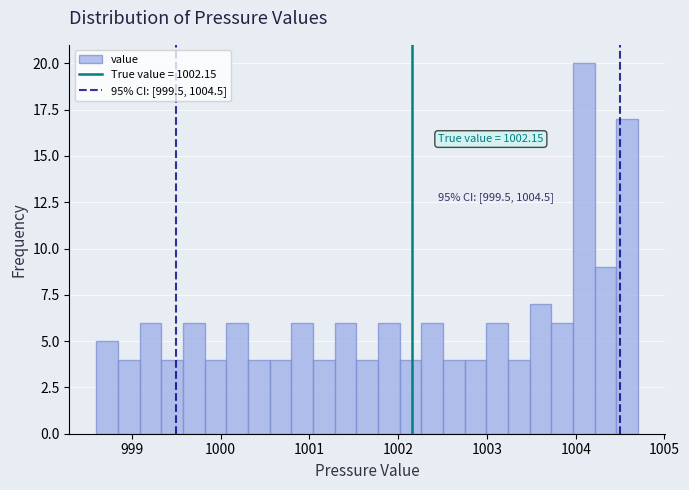

Read against the x-axis, roughly where is the centre of the tallest bar?

1004.1